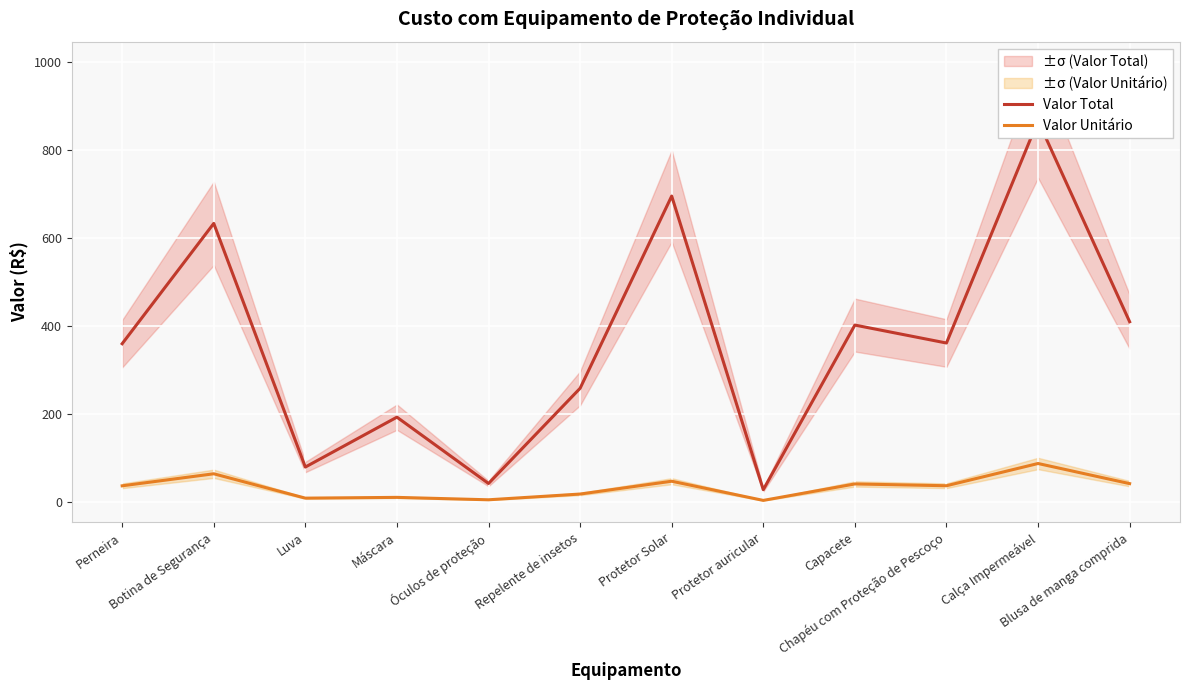

Which category has the lowest value in the Valor Unitário series?

Protetor auricular